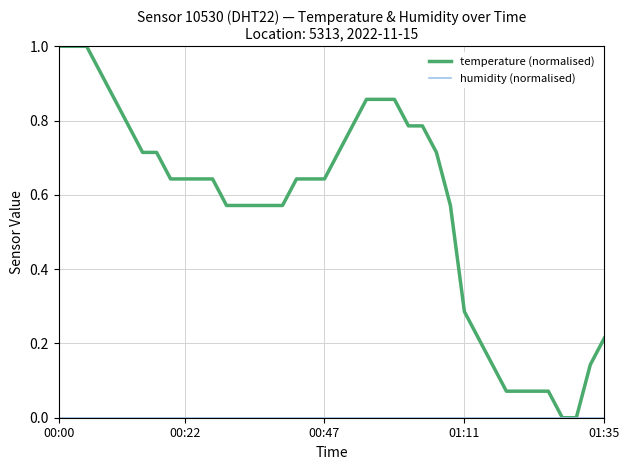

Which series has the largest total across all categories?

temperature (normalised)